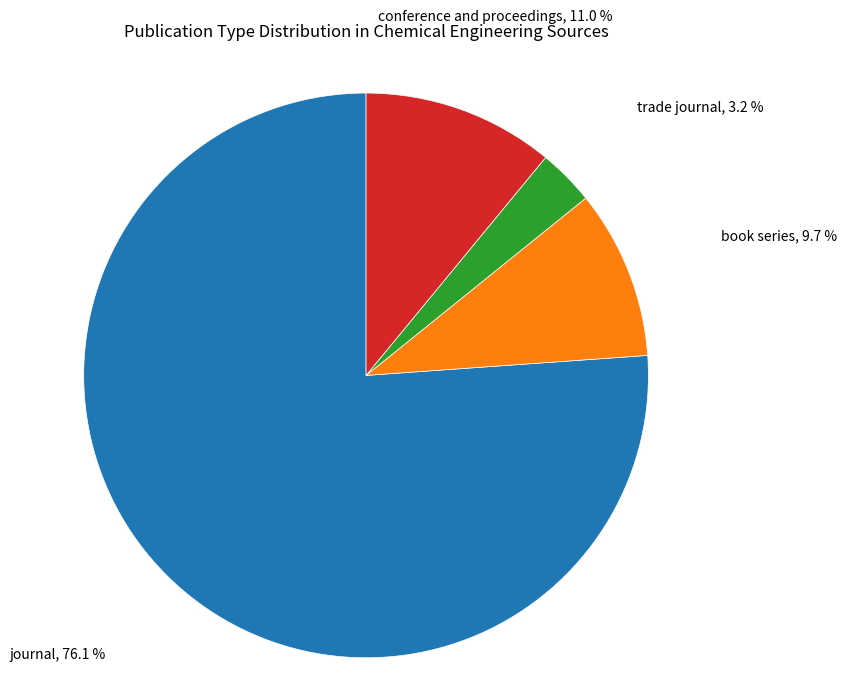

Does any single category account for the majority?

Yes